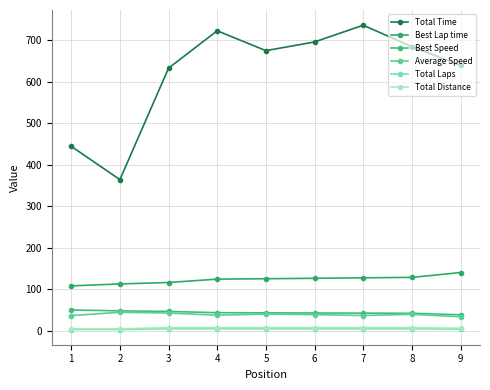

How many Total Laps values are between 4 and 5?

7